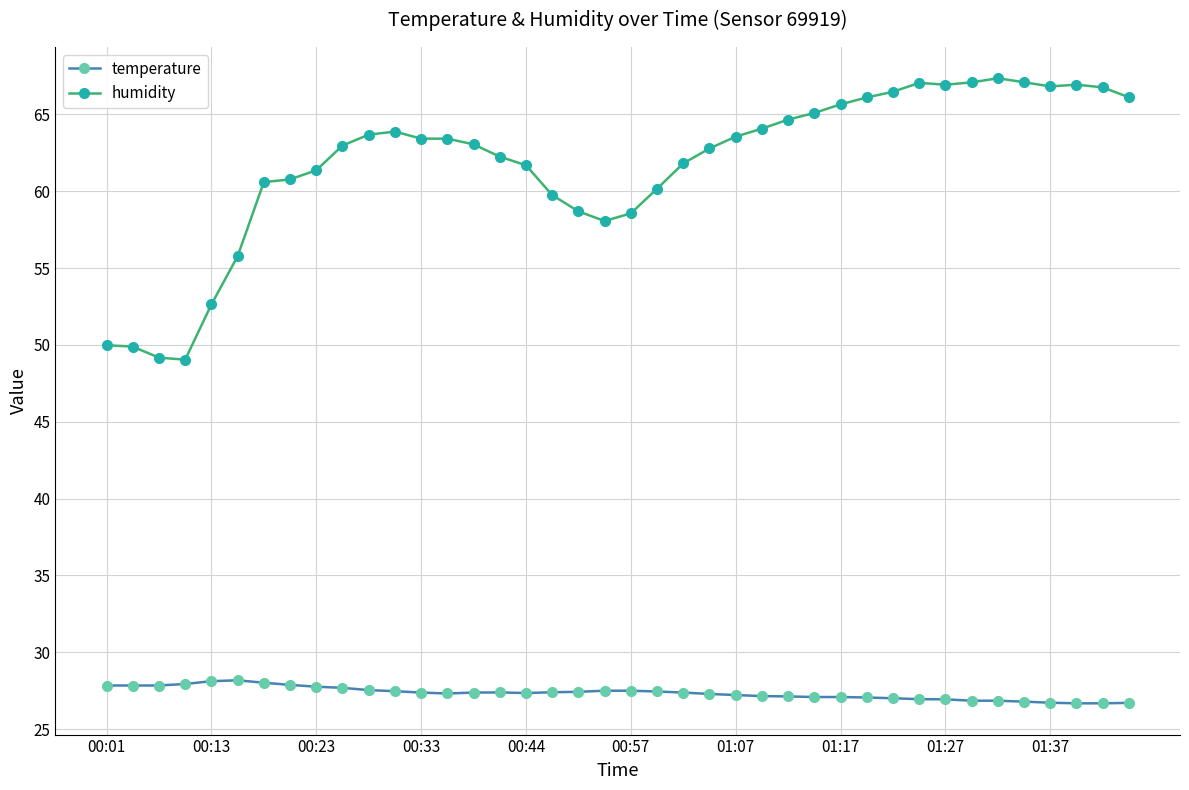

True or false: humidity and temperature intersect in this chart.

False